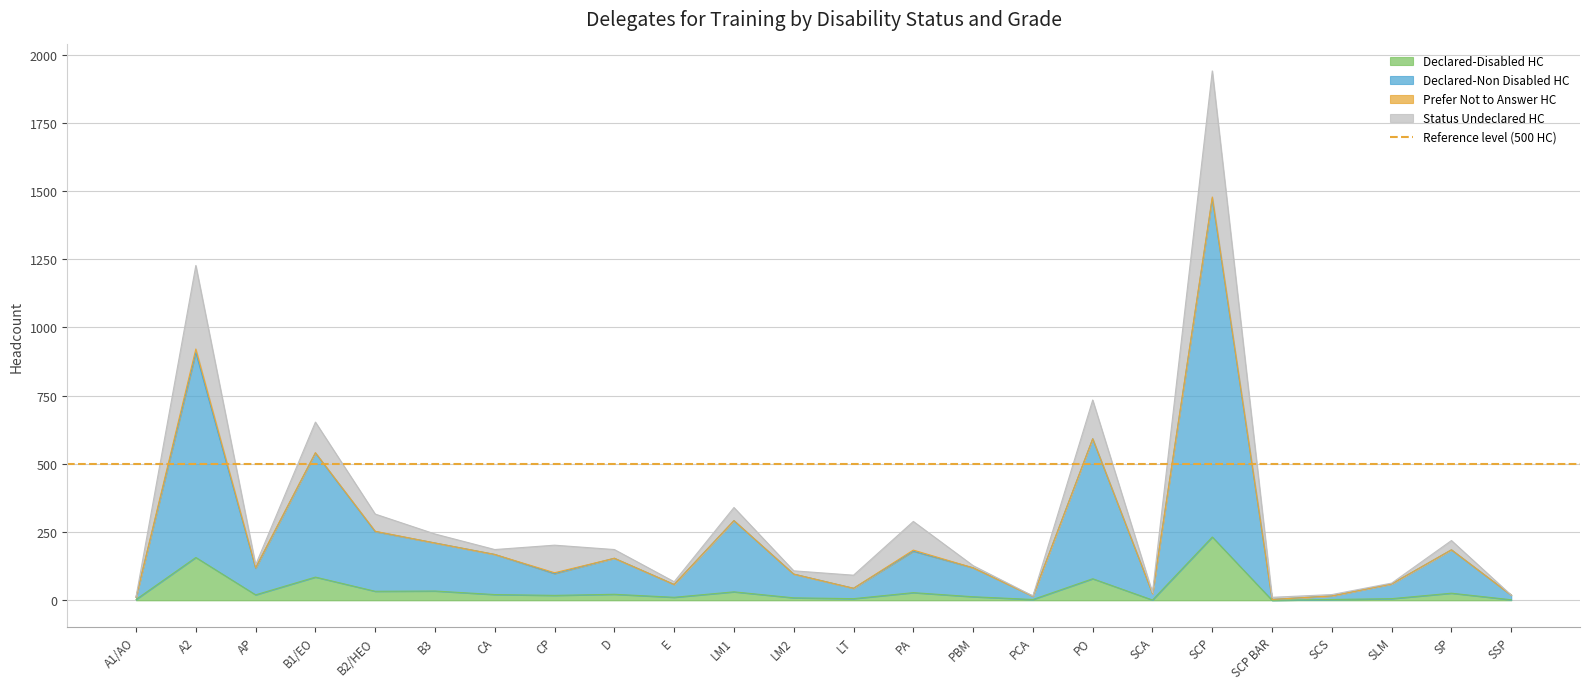

How many positive values does the Declared-Disabled HC series have?

23